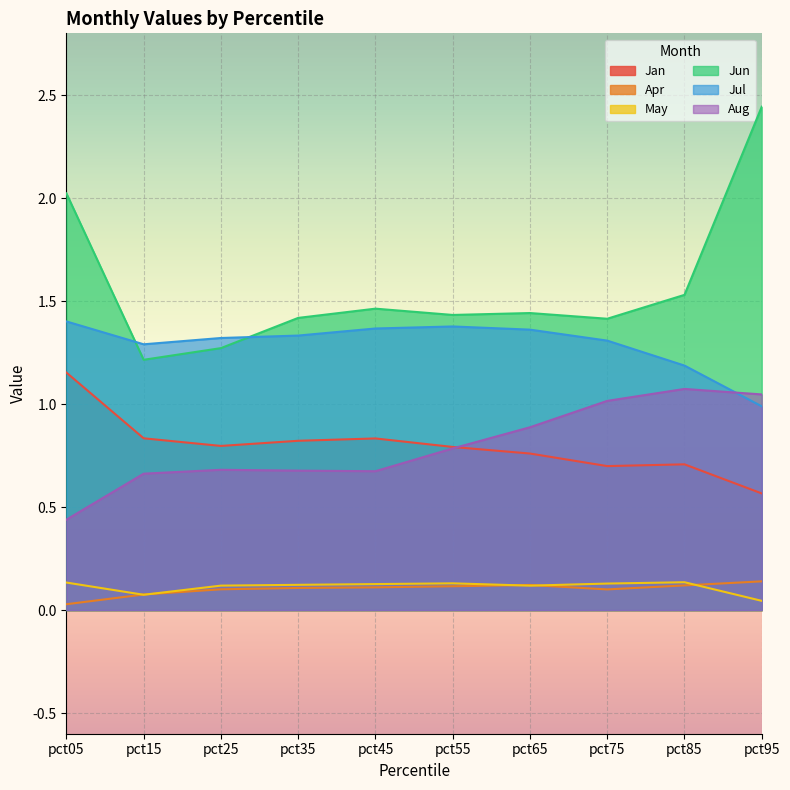

At how many categories does at least one series exceed 0?

10